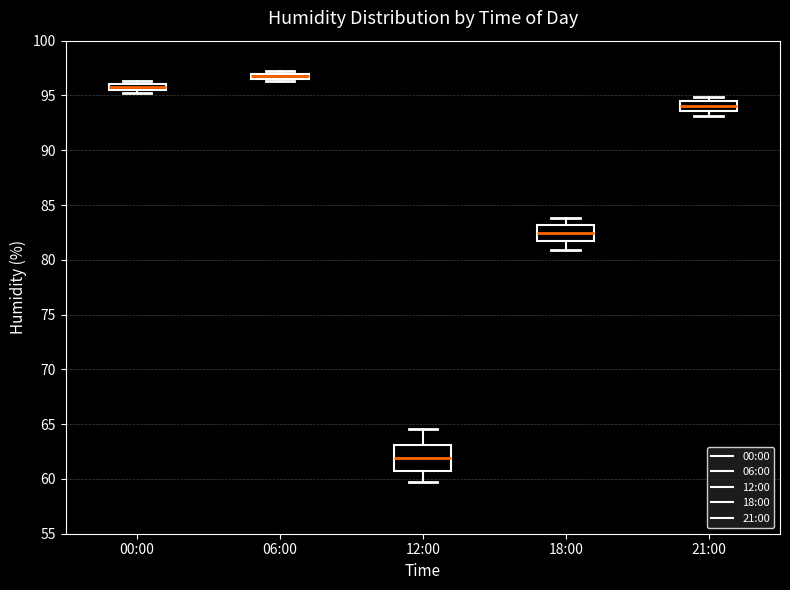

Which box is the tallest, from its lower edge to its upper edge?

12:00